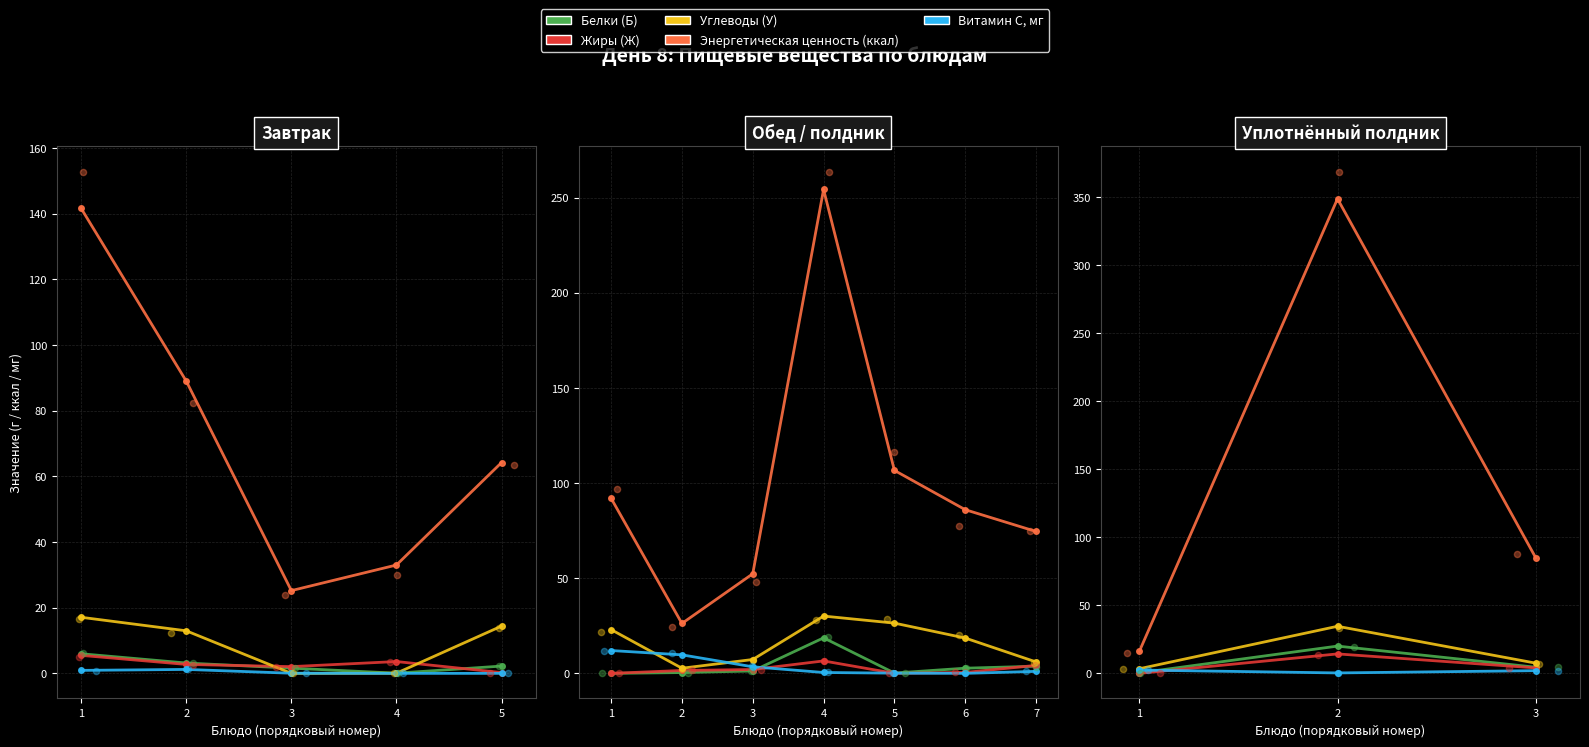

Which series reaches the maximum Y coordinate?

Энергетическая ценность (ккал)